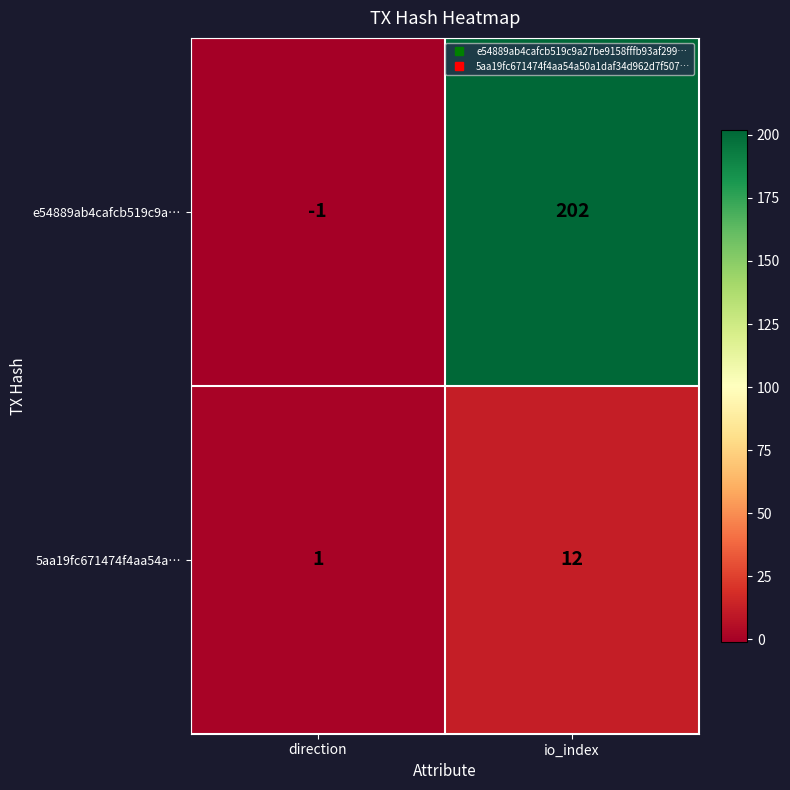

What is the difference between the e54889ab4cafcb519c9a… values at io_index and direction?

203